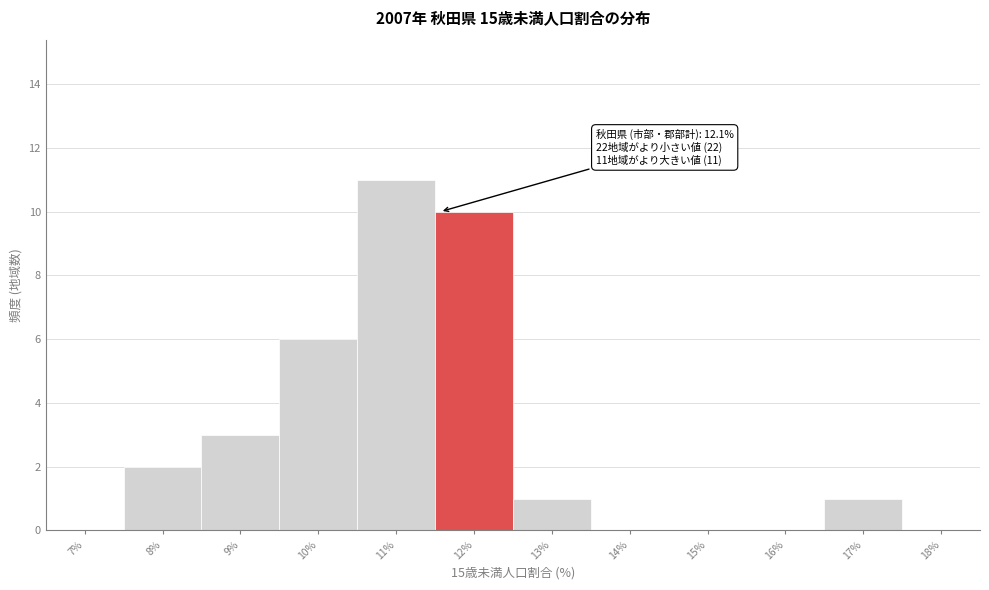

Reading left to right, what are all the values shown in this chart?

7%=0	8%=2	9%=3	10%=6	11%=11	12%=10	13%=1	14%=0	15%=0	16%=0	17%=1	18%=0